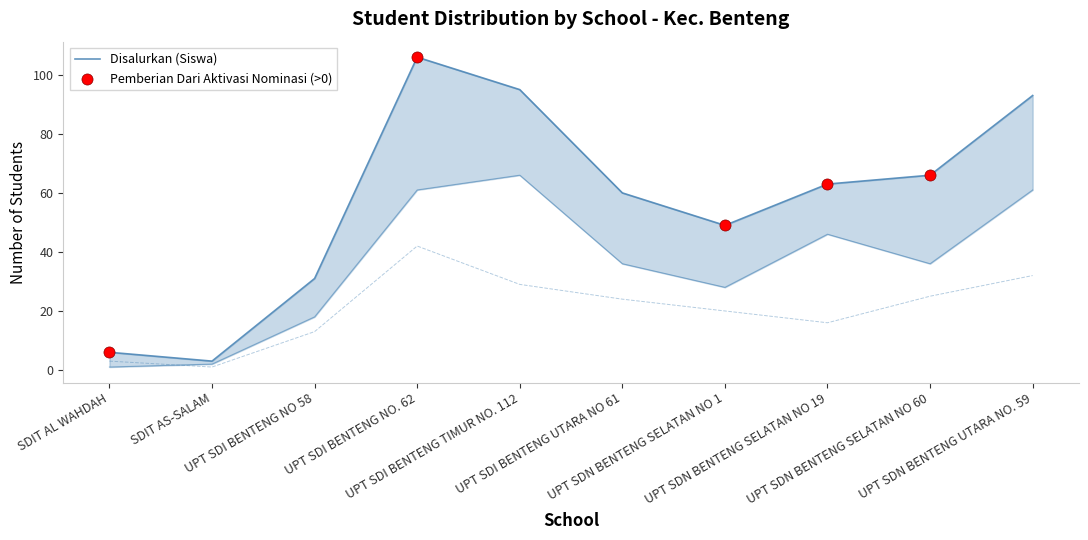

Which series has the largest Y range (max minus min)?

Disalurkan (Siswa)